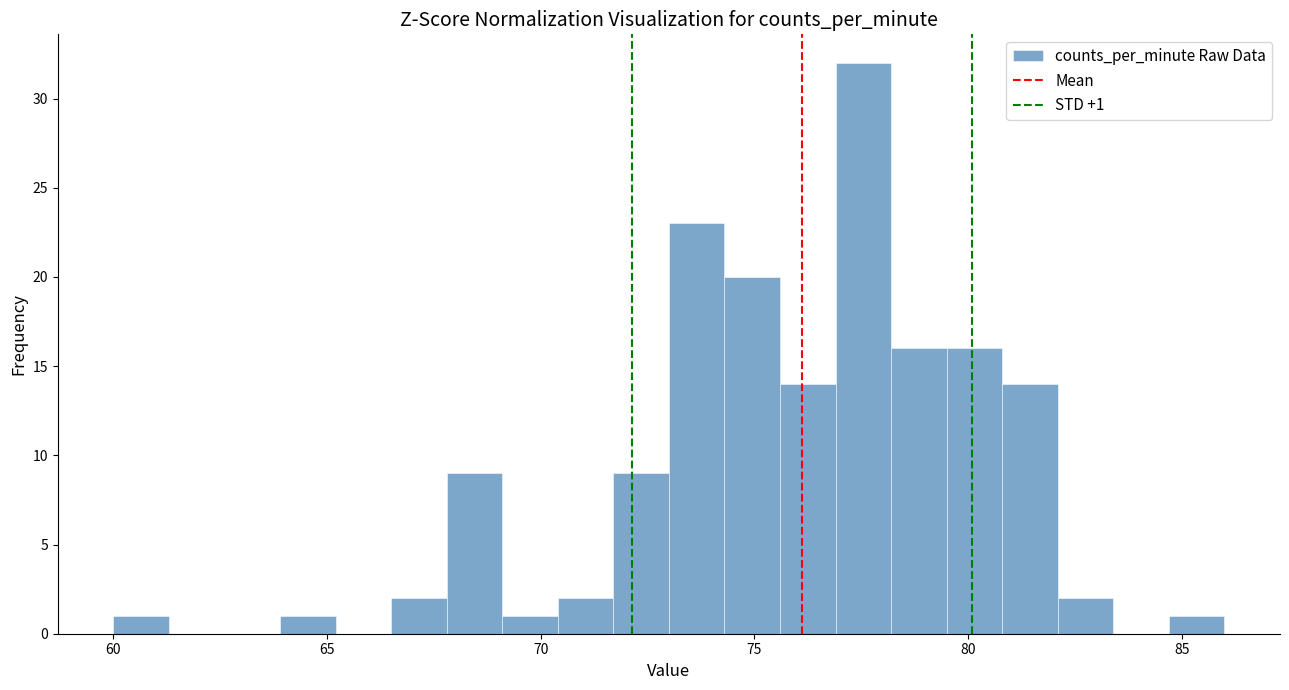

Around what value on the x-axis is the tallest bar? Give the approximate position of its centre, as read against the axis.

77.5